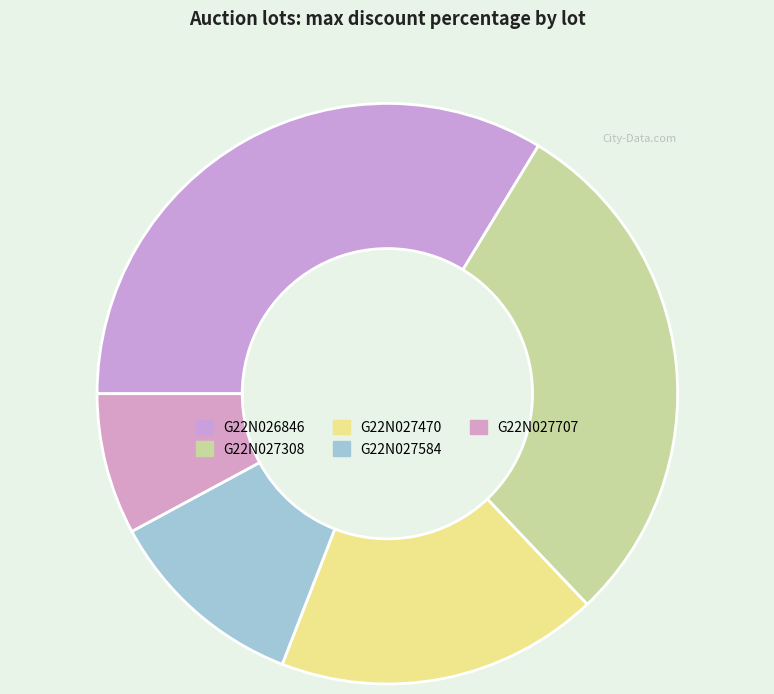

Is the sum of G22N027308 and G22N027470 greater than half?

No